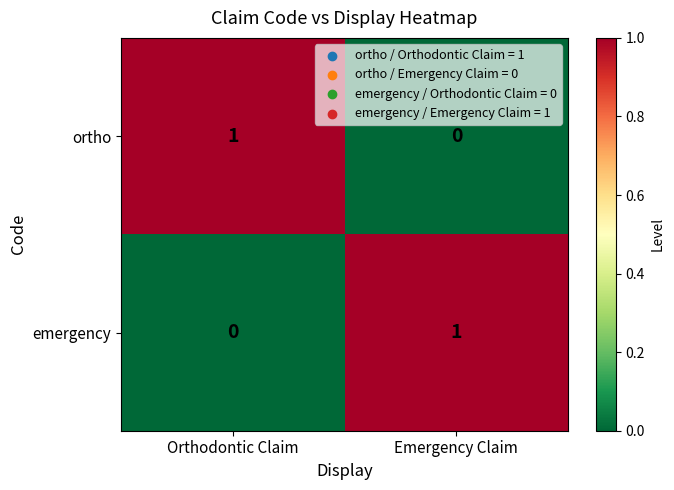

Rank the categories by emergency value from highest to lowest.

Emergency Claim, Orthodontic Claim